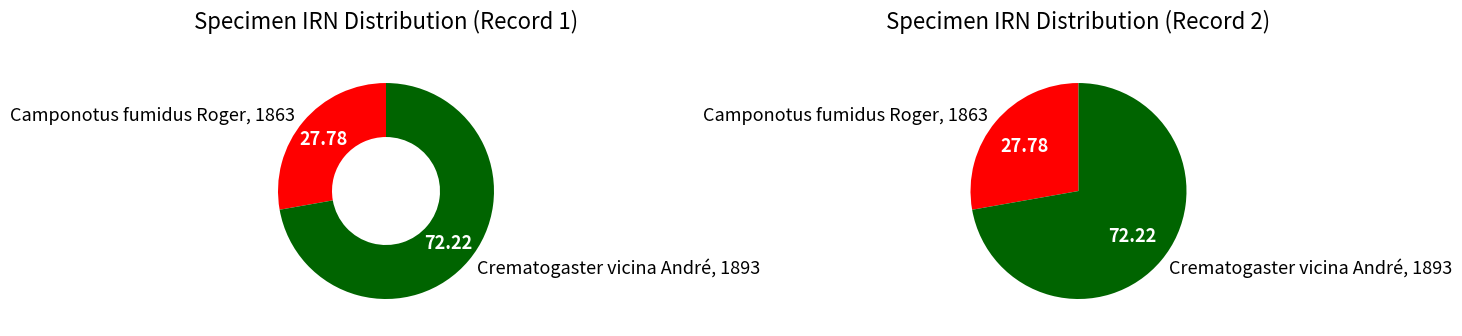

Approximately how many times larger is the value at Camponotus fumidus Roger, 1863 compared to Crematogaster vicina André, 1893?

0.4